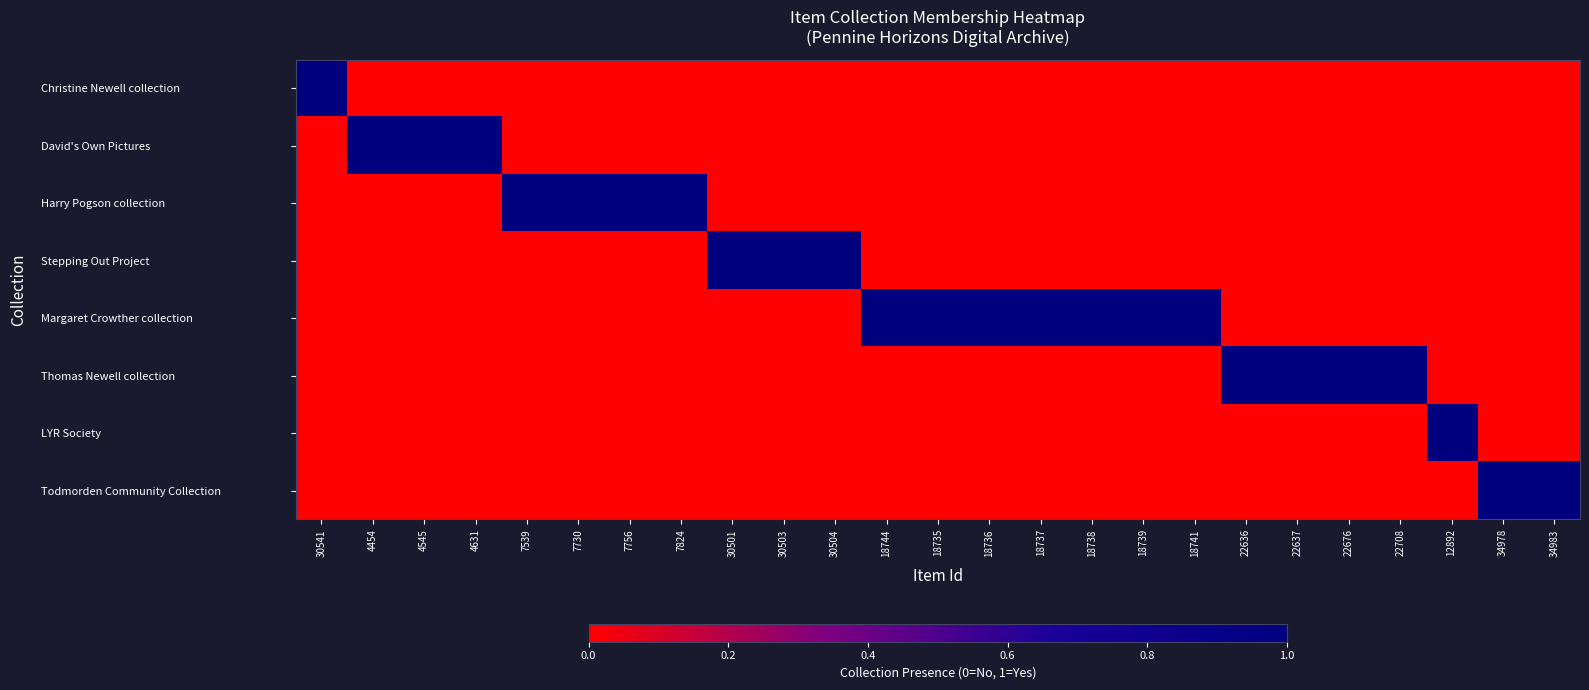

At which category is the sum across all series the highest?

30541